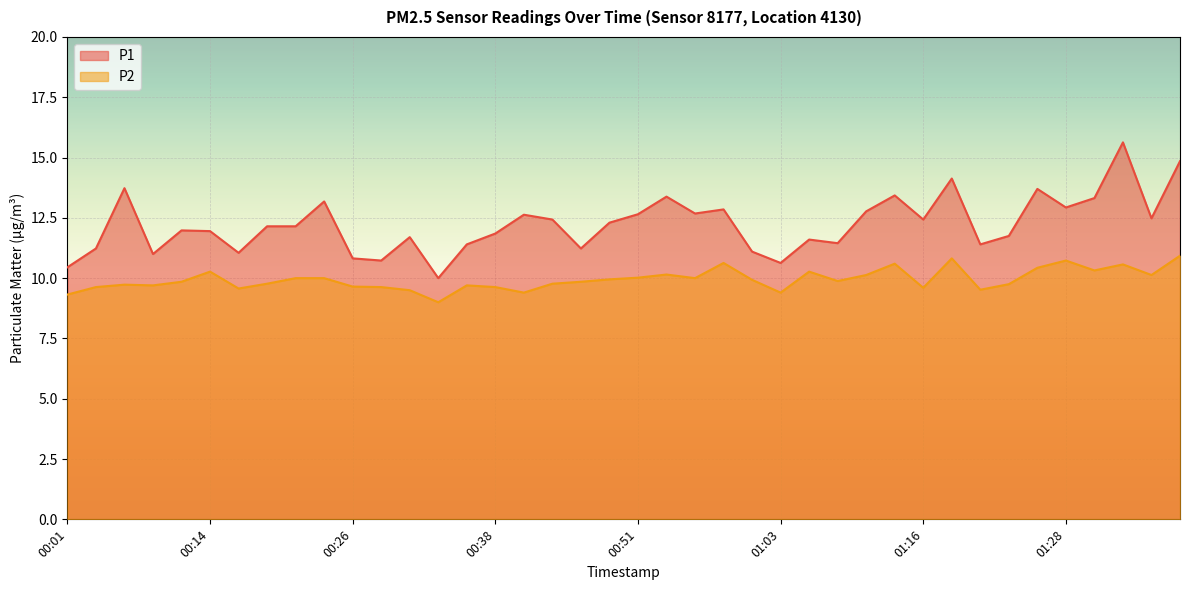

At which label does P1 first exceed 12?

00:06